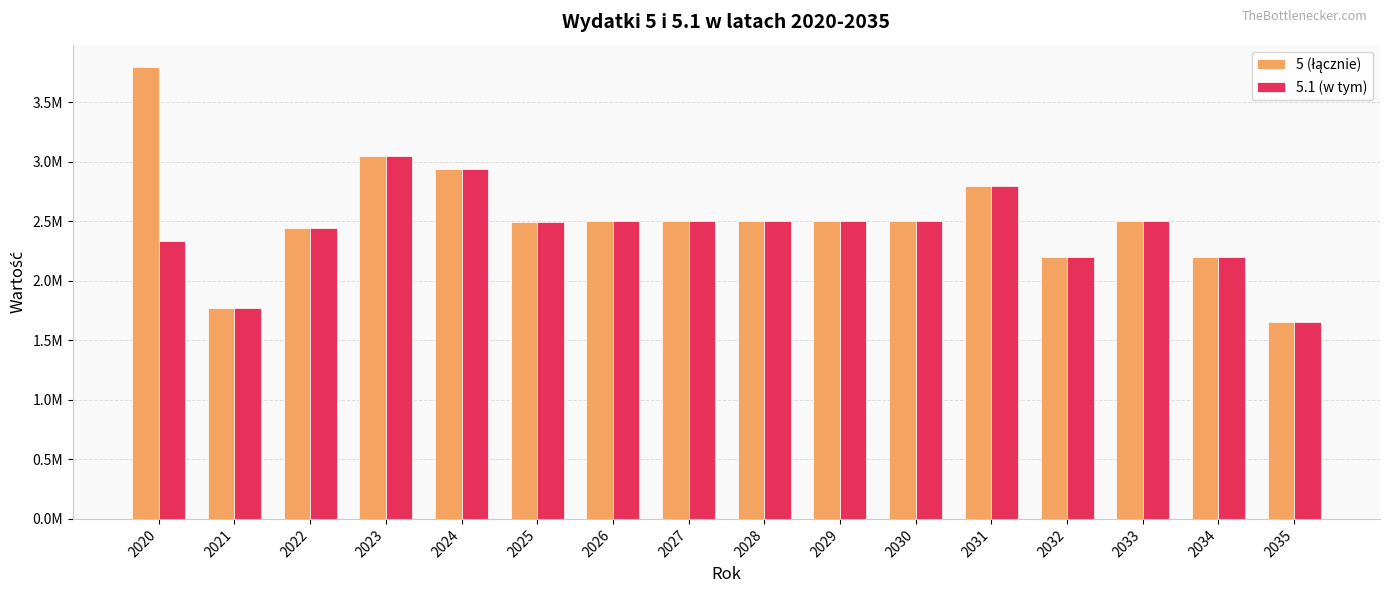

Are the bars grouped side by side (vs. stacked)?

Yes